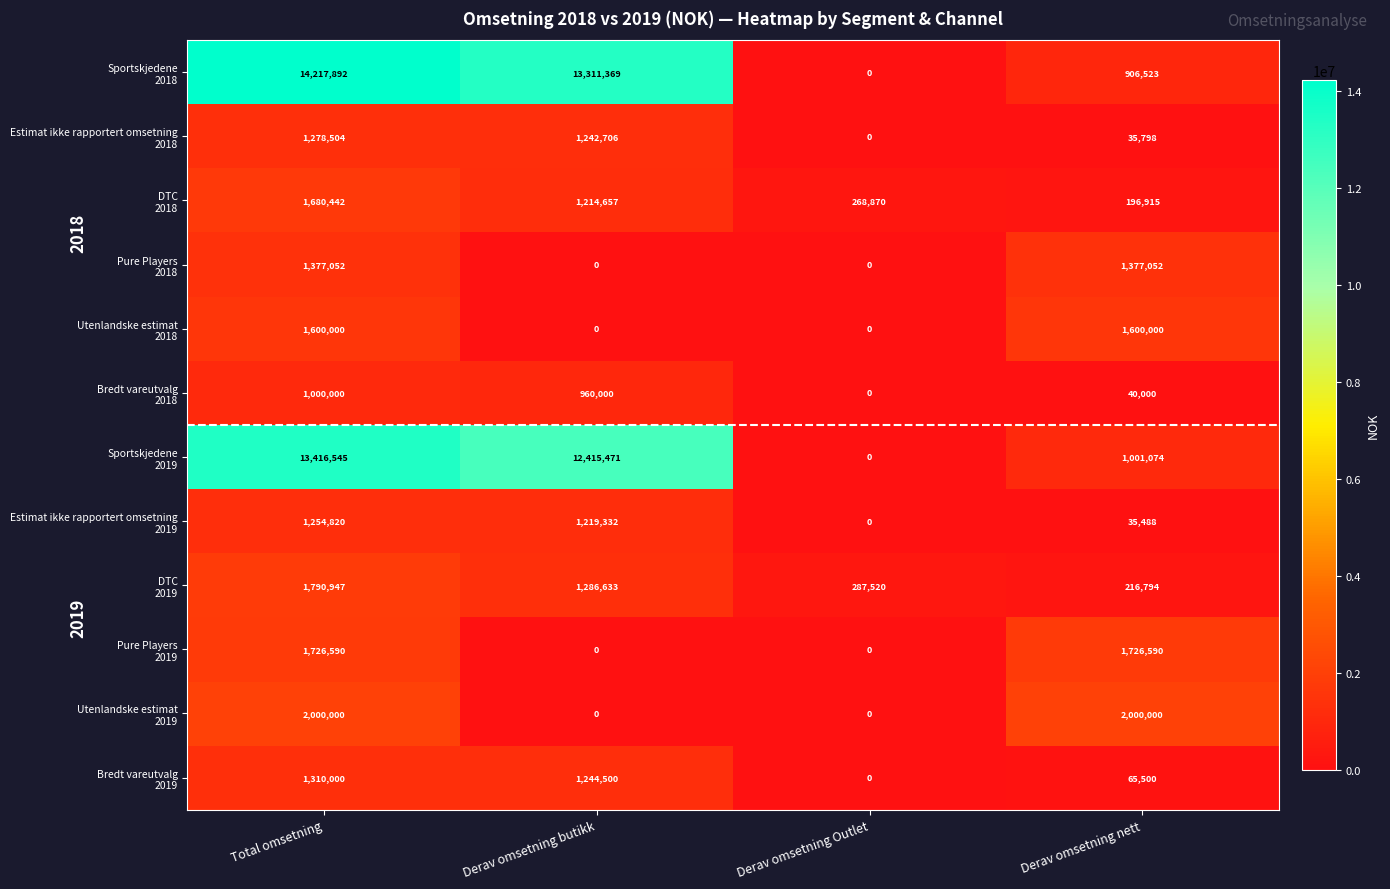

At which category is the sum across all series the highest?

Total omsetning